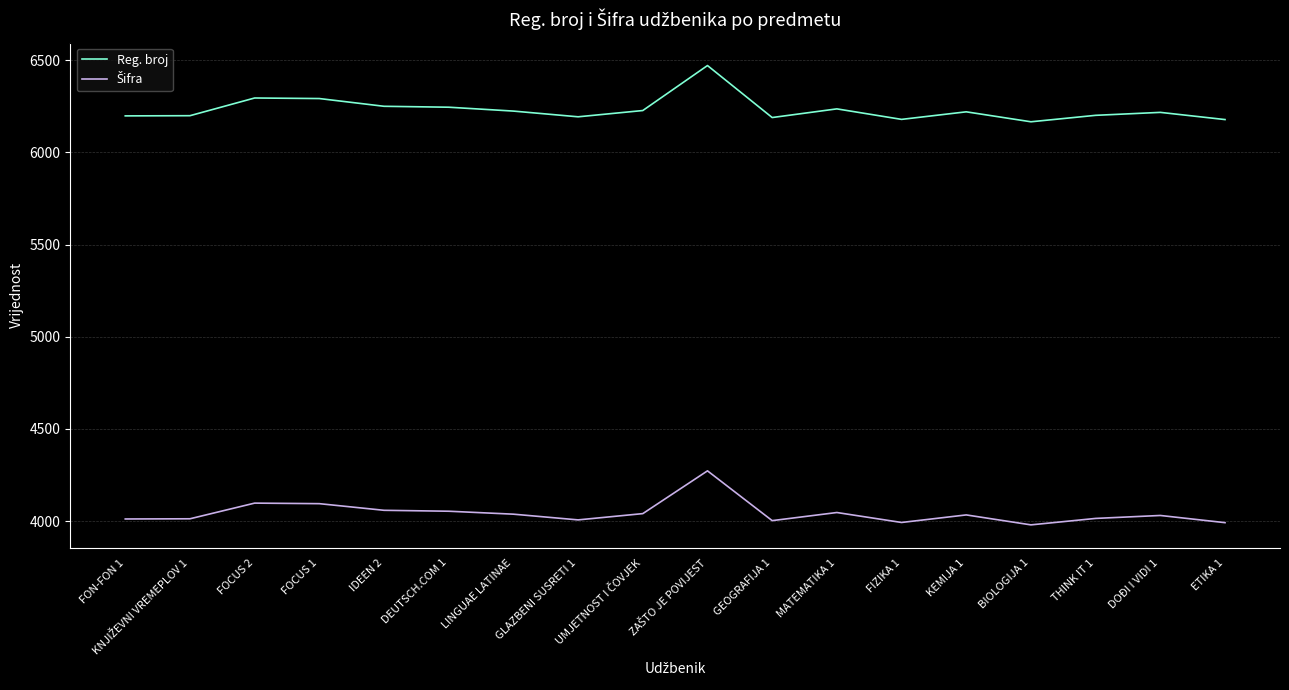

What is the total value across all series at FIZIKA 1?

10172